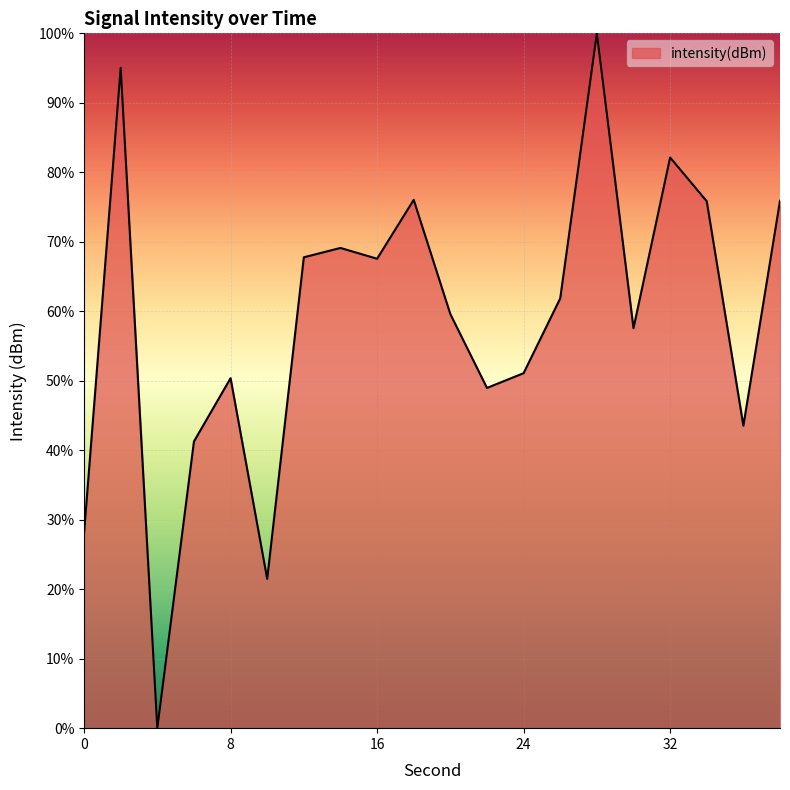

How many positive values are there?

19